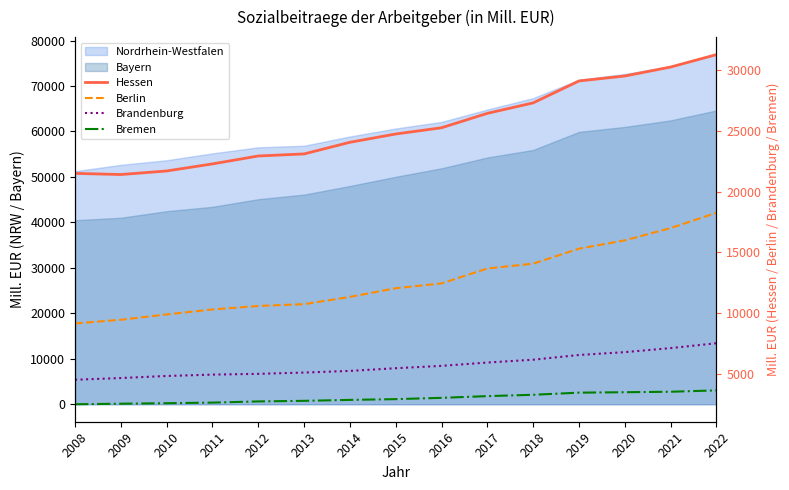

True or false: Brandenburg and Bremen cross at least once.

False